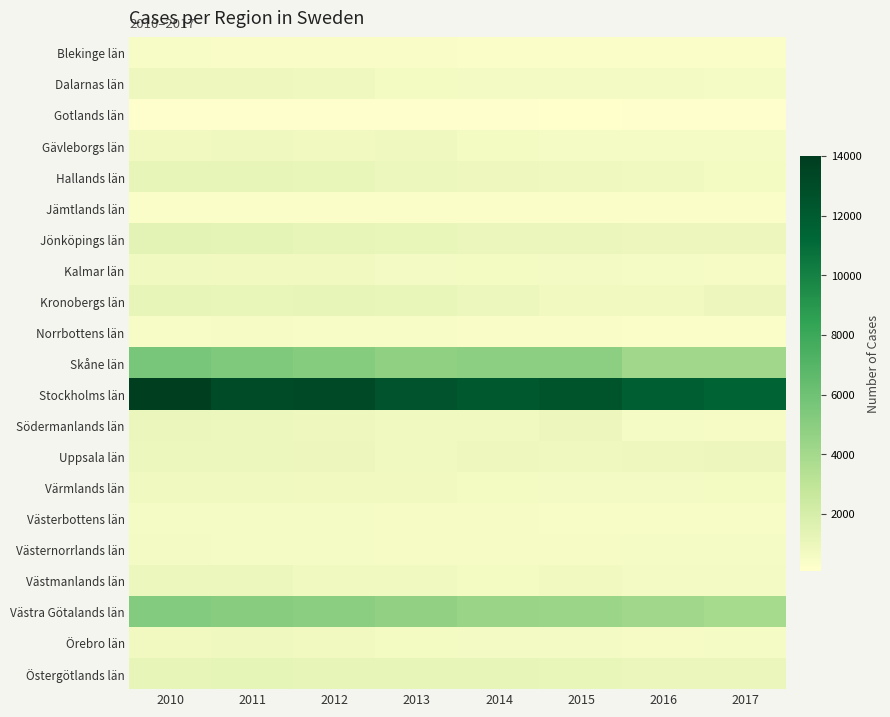

Rank the series by their maximum value, from lowest to highest.

Gotlands län, Jämtlands län, Blekinge län, Norrbottens län, Västerbottens län, Västernorrlands län, Kalmar län, Värmlands län, Örebro län, Gävleborgs län, Dalarnas län, Västmanlands län, Uppsala län, Södermanlands län, Kronobergs län, Hallands län, Östergötlands län, Jönköpings län, Västra Götalands län, Skåne län, Stockholms län